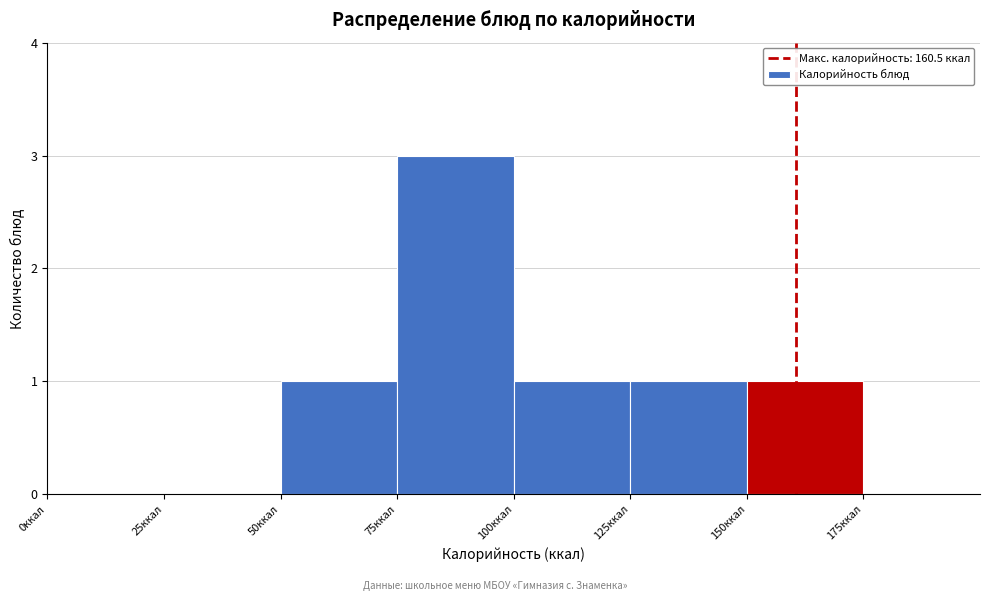

Reading left to right, list every bar in this chart as the range it spans on the x-axis followed by its height. The values are not printed on the chart, so give them approximately, as read against the axis.

0 to 25: 0
25 to 50: 0
50 to 75: 1
75 to 100: 3
100 to 125: 1
125 to 150: 1
150 to 175: 1